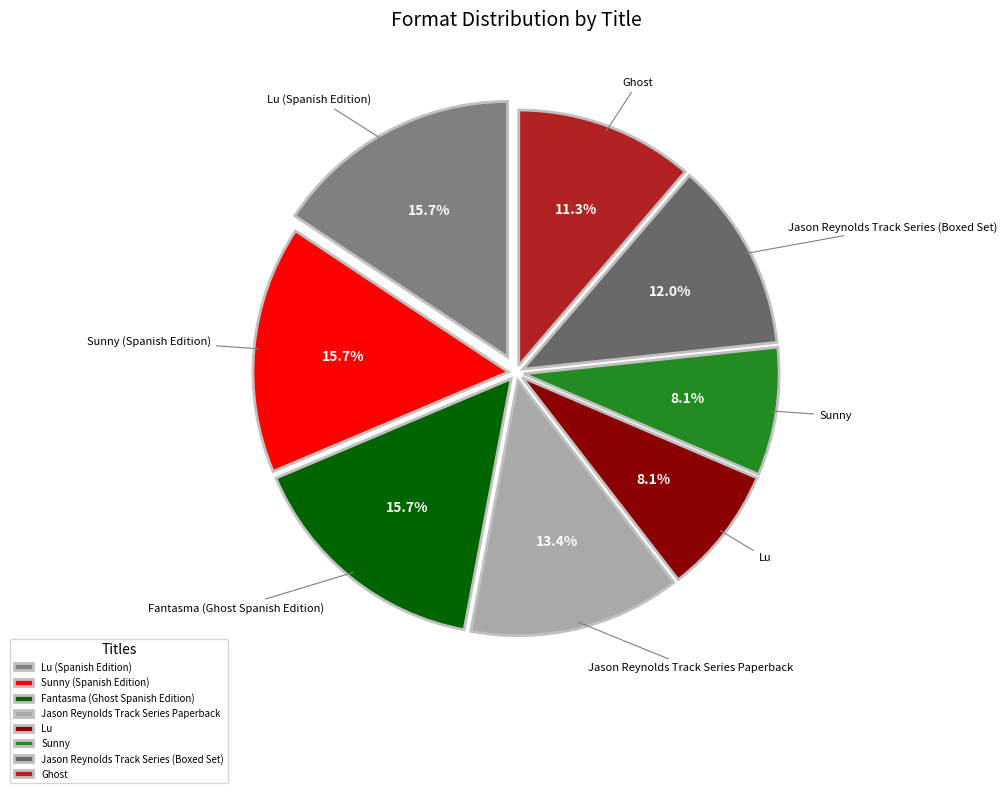

Does any single category account for the majority?

No